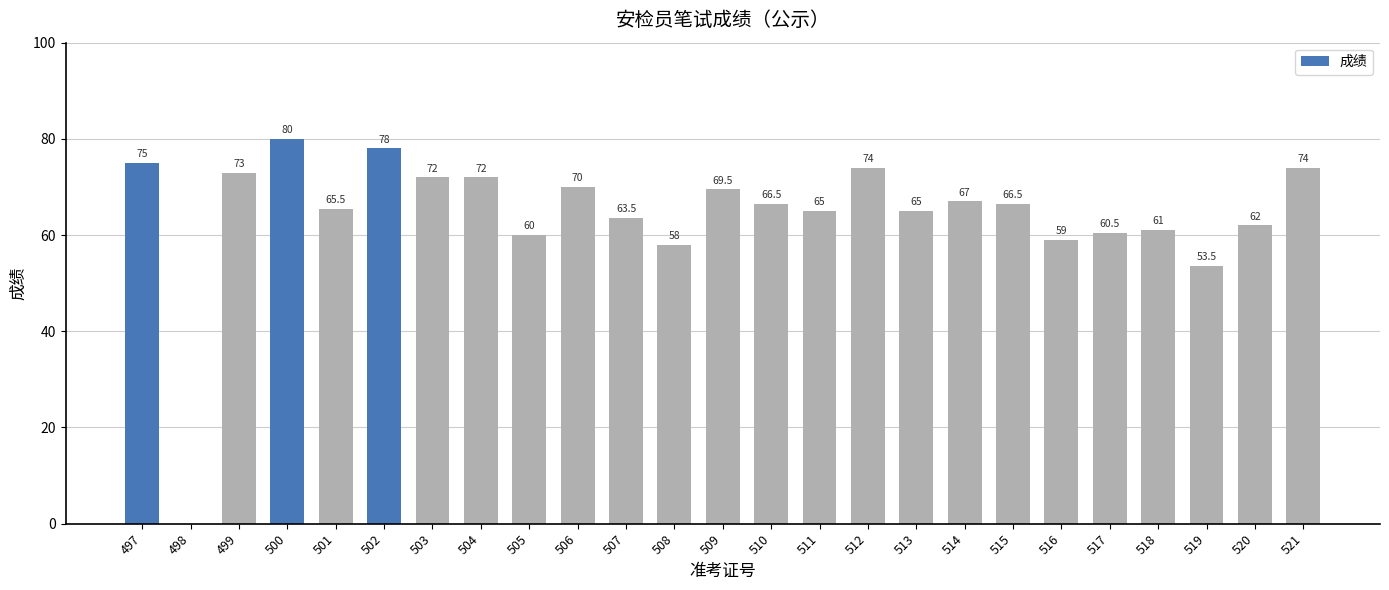

Reading right to left, transcribe all the data shown in this chart.

74.0	62.0	53.5	61.0	60.5	59.0	66.5	67.0	65.0	74.0	65.0	66.5	69.5	58.0	63.5	70.0	60.0	72.0	72.0	78.0	65.5	80.0	73.0	0.0	75.0